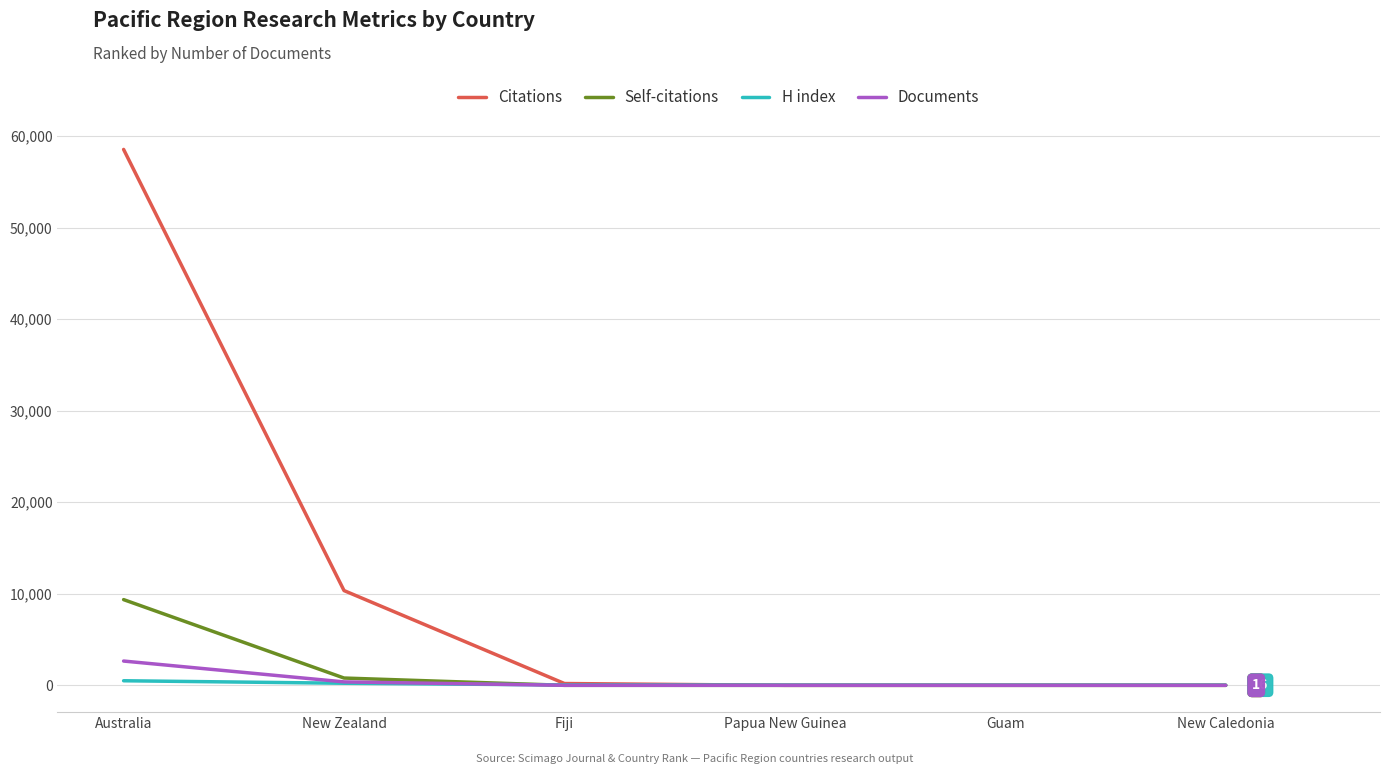

The Documents series shows 1 at New Caledonia. True or false?

True